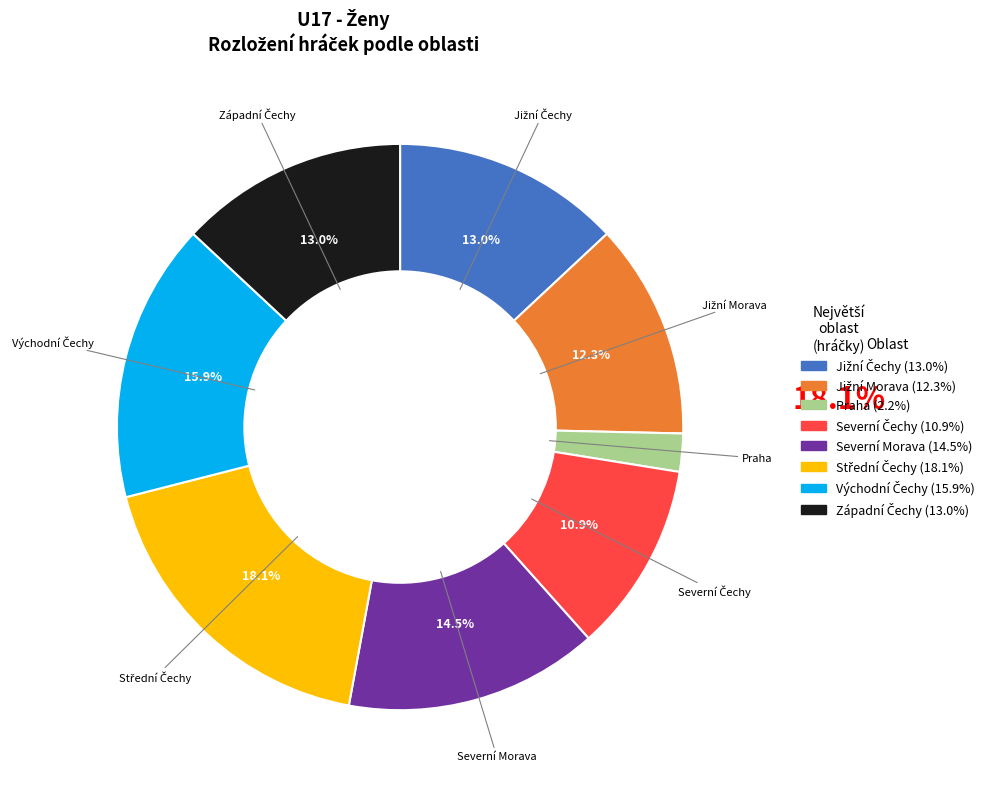

What is the smallest slice in the pie chart?

Praha